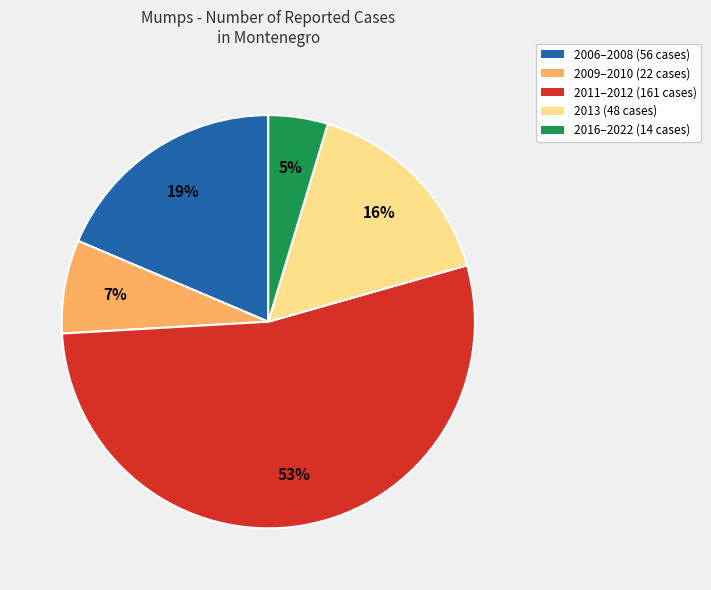

Does any single category account for the majority?

Yes